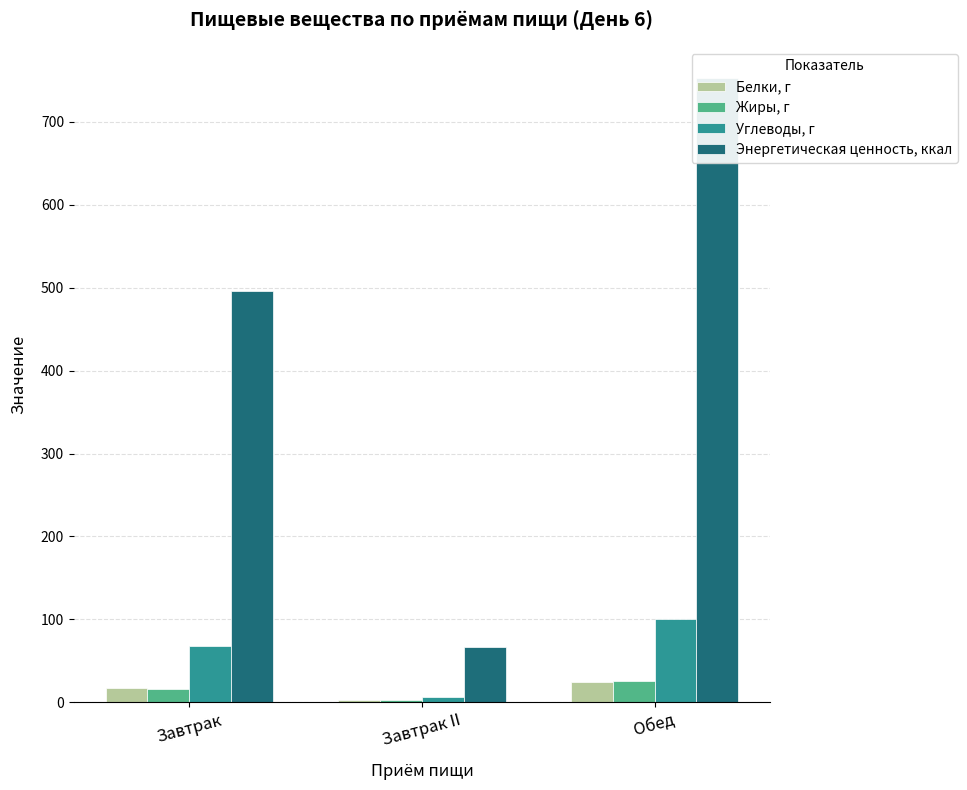

What is the sum of all Белки, г values?

44.8